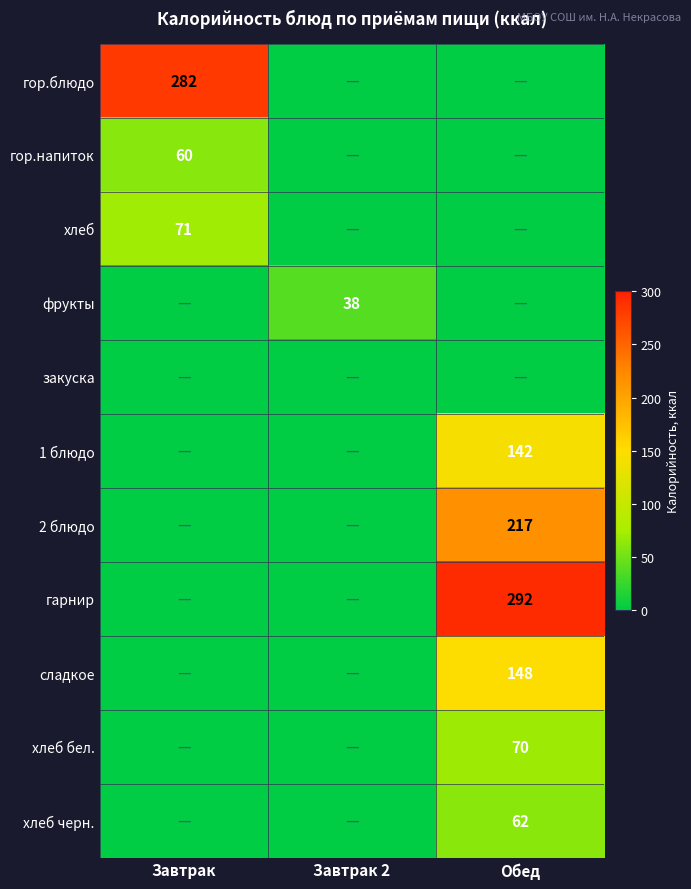

At how many categories does at least one series exceed 44?

2